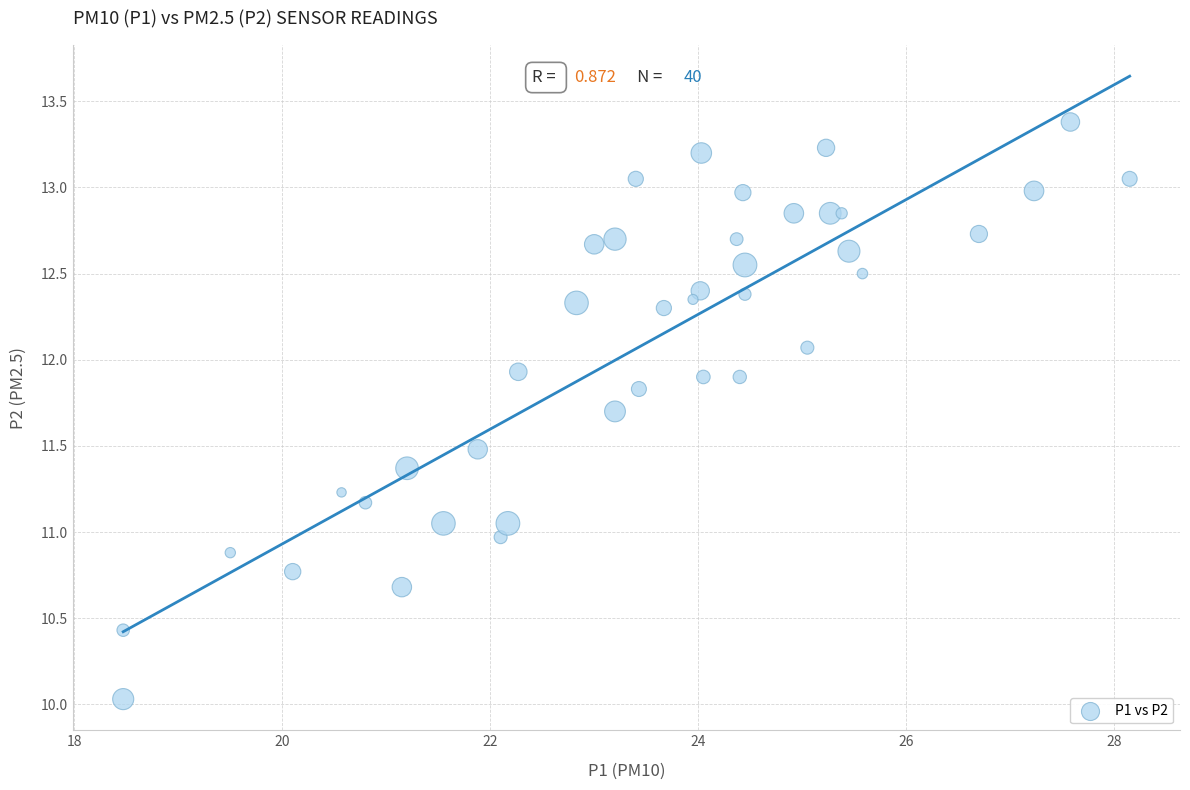

What is the range of X values (max minus min)?

9.7